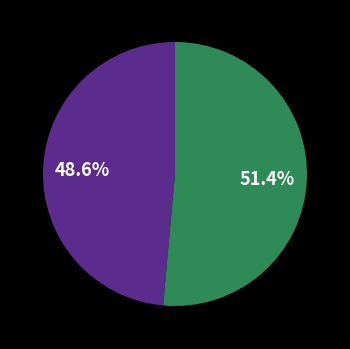

Does any single category account for the majority?

Yes